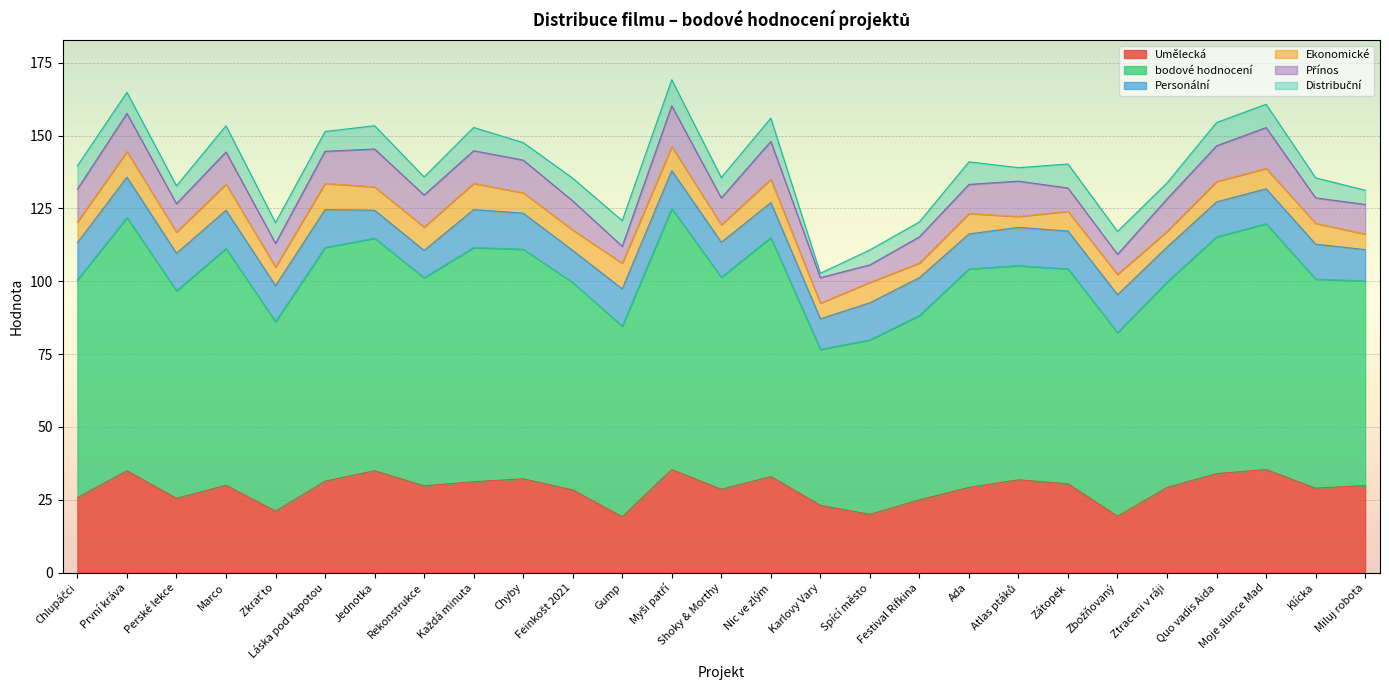

What is the difference between the Přínos values at Atlas ptáků and Zbožňovaný?

5.2